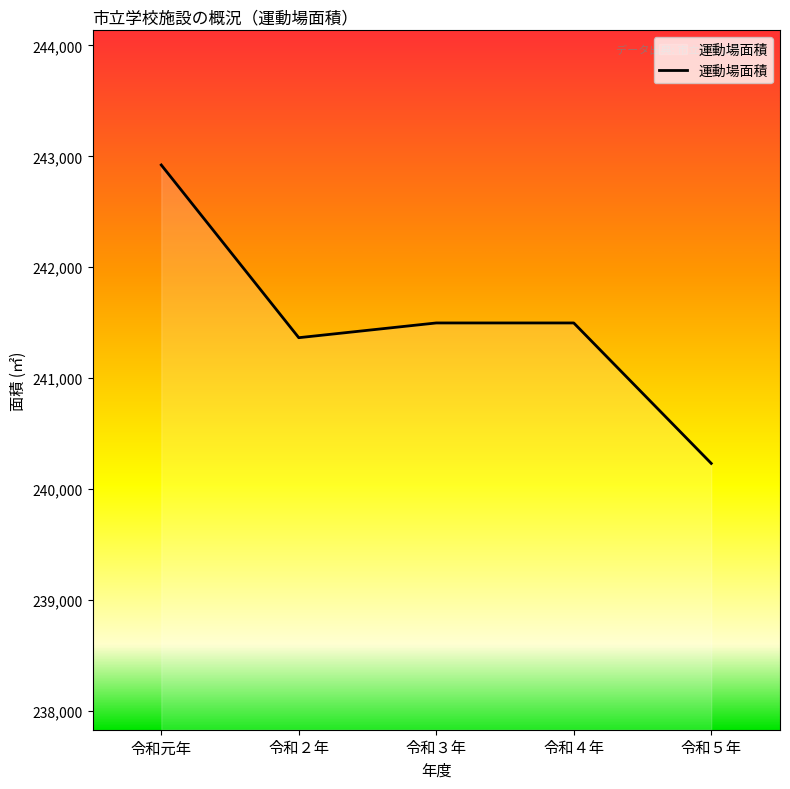

What is the sum of all values?

1207510